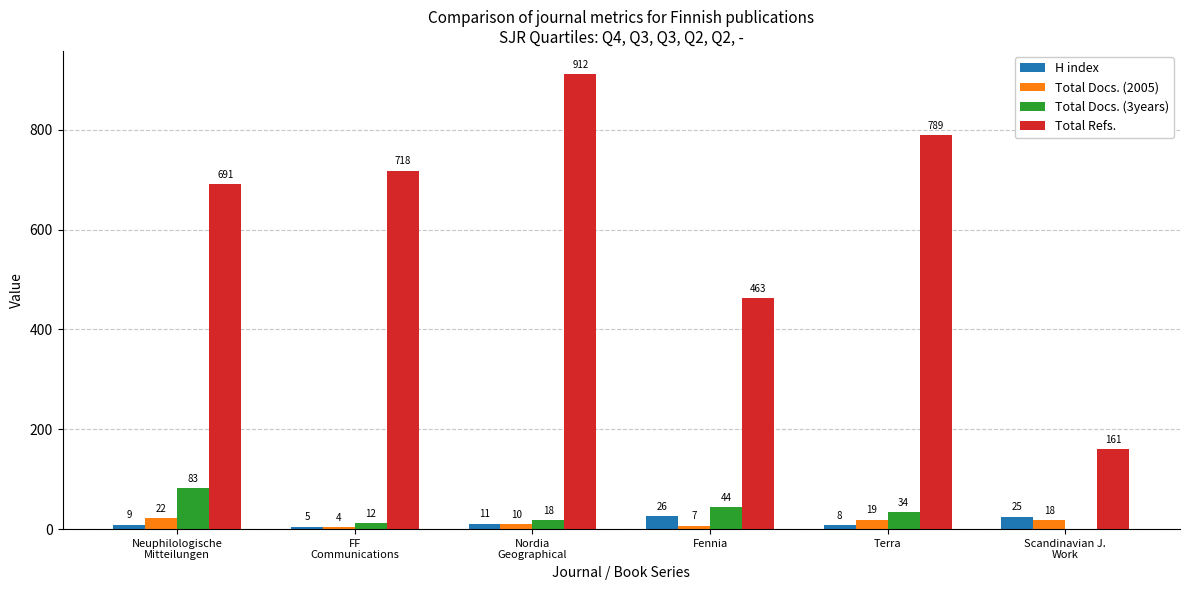

What is the maximum value for H index?

26